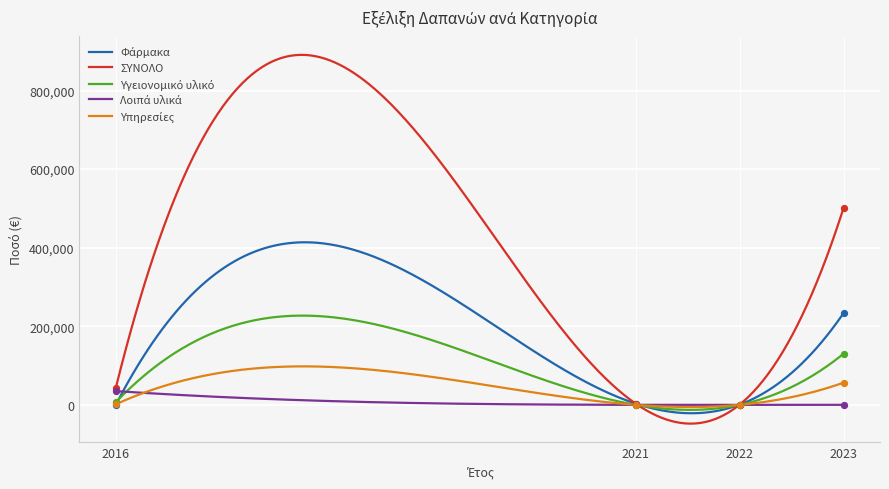

Is the value of Φάρμακα at 2022 greater than the value of Υπηρεσίες at 2023?

No